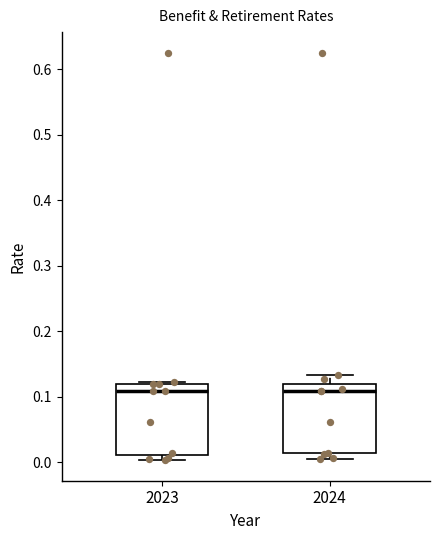

Reading left to right, read every box against the y-axis: the position of its median line, the range the box covers, and the ends of its whiskers. The values are not printed on the chart, so give them approximately, as read against the axis.

2023: median 0.11, box 0.01 to 0.12, whiskers 0.00 to 0.12 (just above the box's upper edge)
2024: median 0.11, box 0.01 to 0.12, whiskers 0.01 (just below the box's lower edge) to 0.13